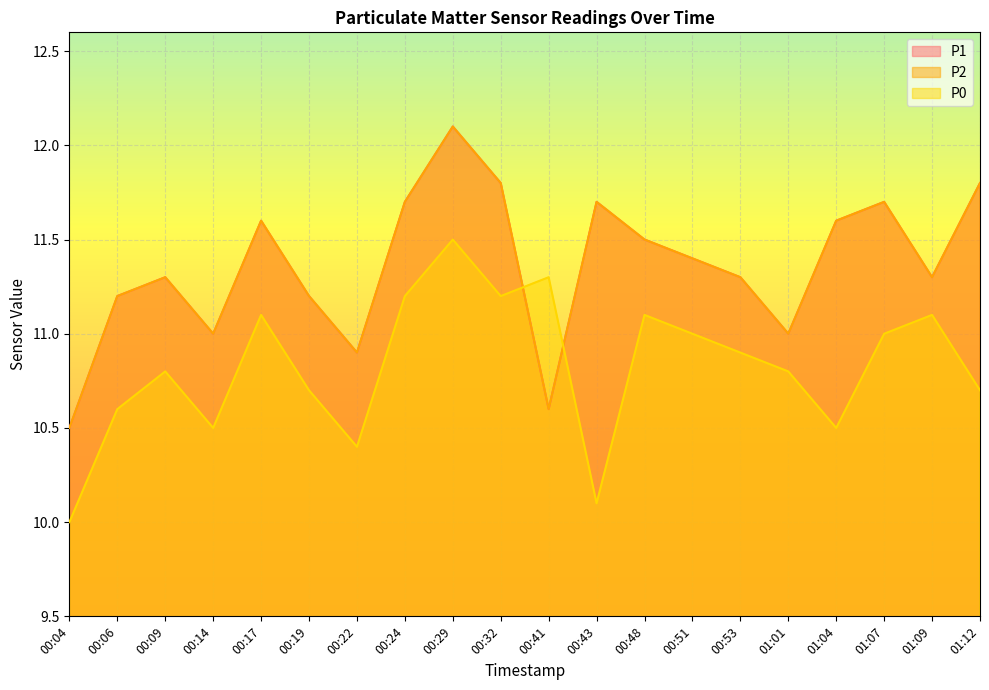

What is the greatest value displayed?

12.1